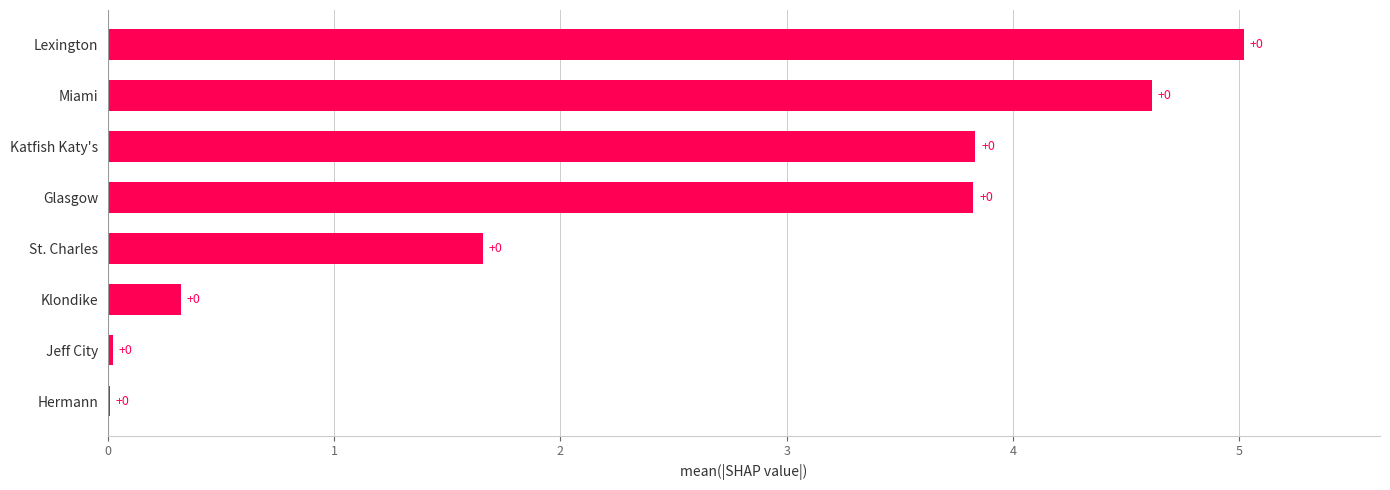

True or false: the data shows 0.0 at Jeff City.

True